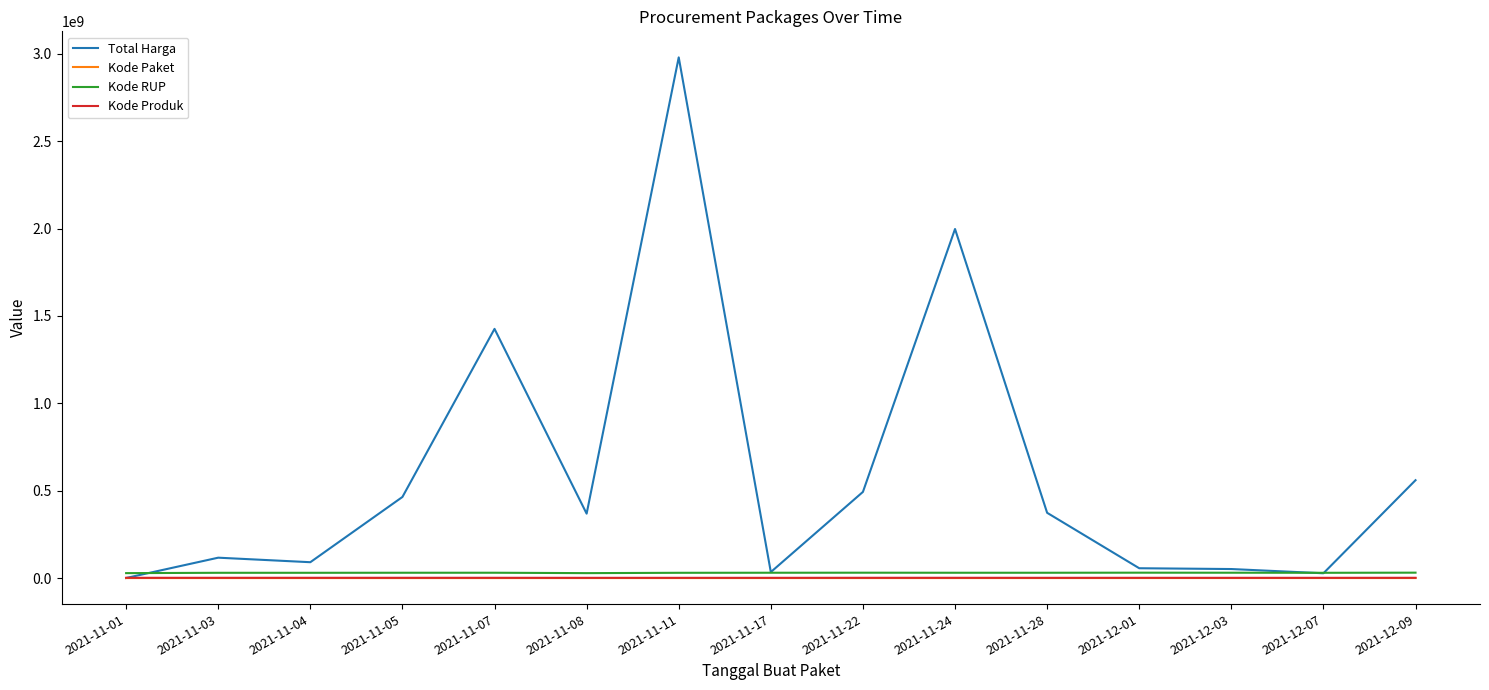

At which category is the sum across all series the highest?

2021-11-11